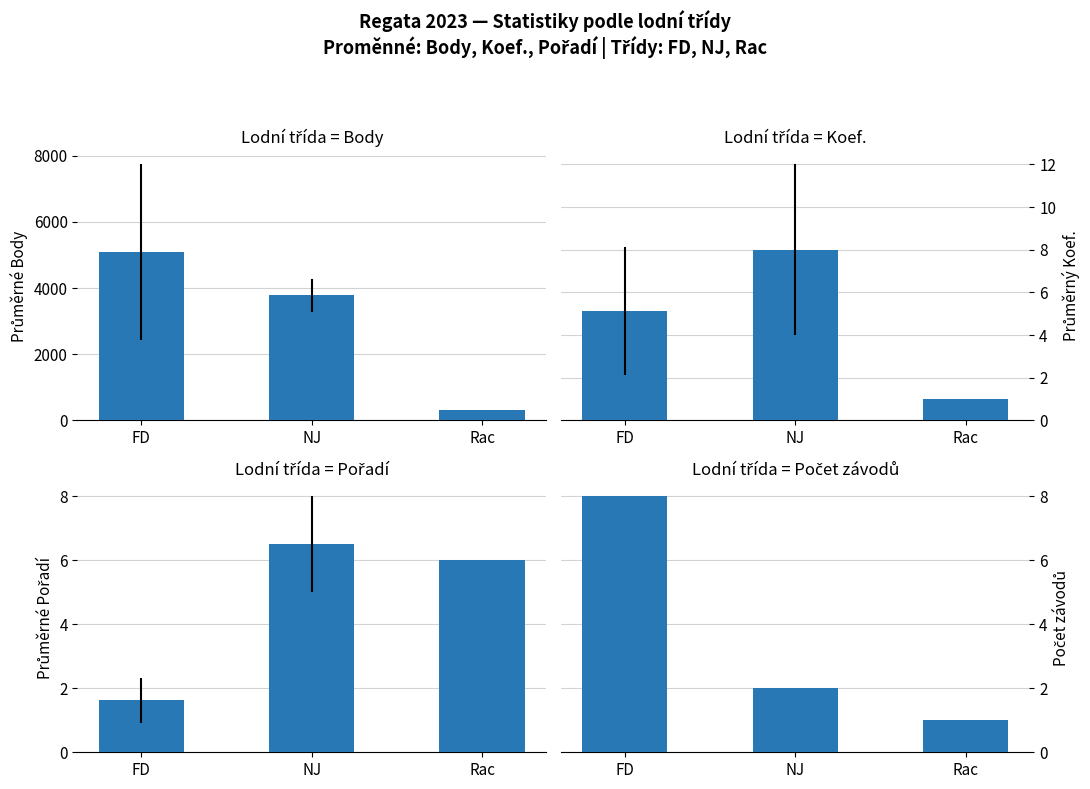

The value of Průměrný Koef. at FD is 5.1. True or false?

True